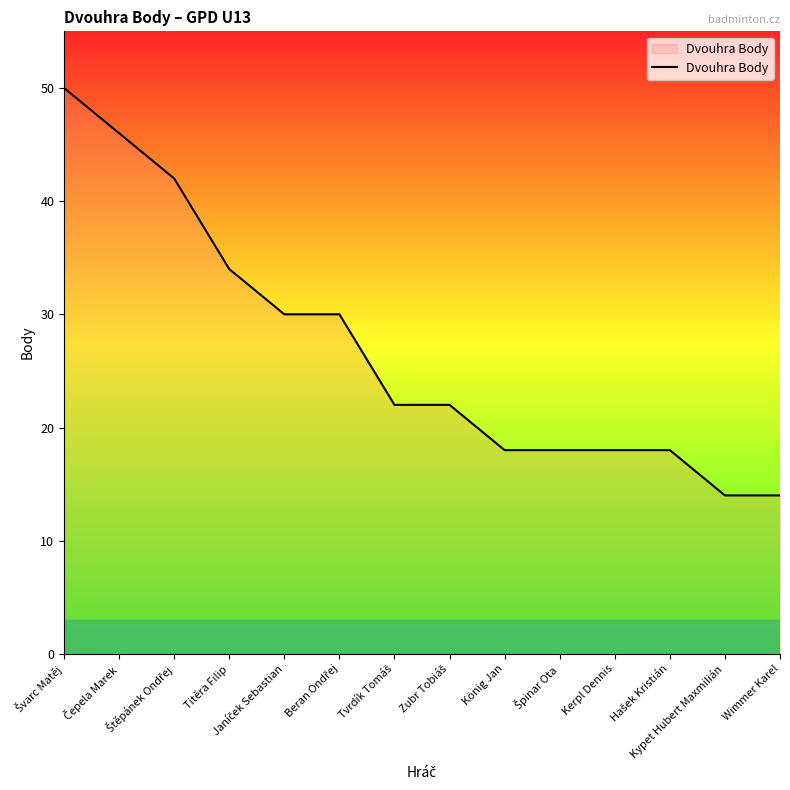

What is the difference between the maximum and minimum values?

36